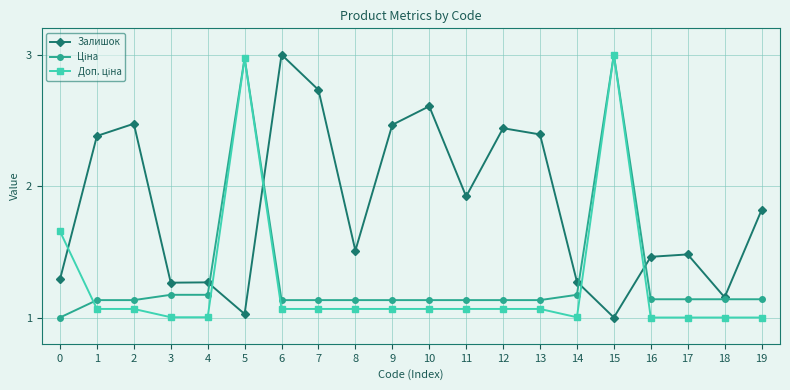

What is the difference between the highest and lowest values at 6?

1.9